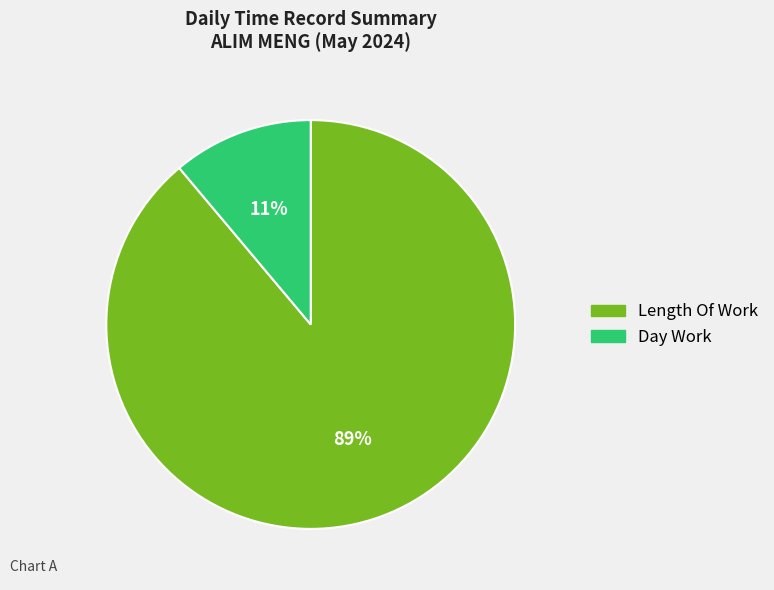

To the nearest percent, what is the average slice percentage?

50%